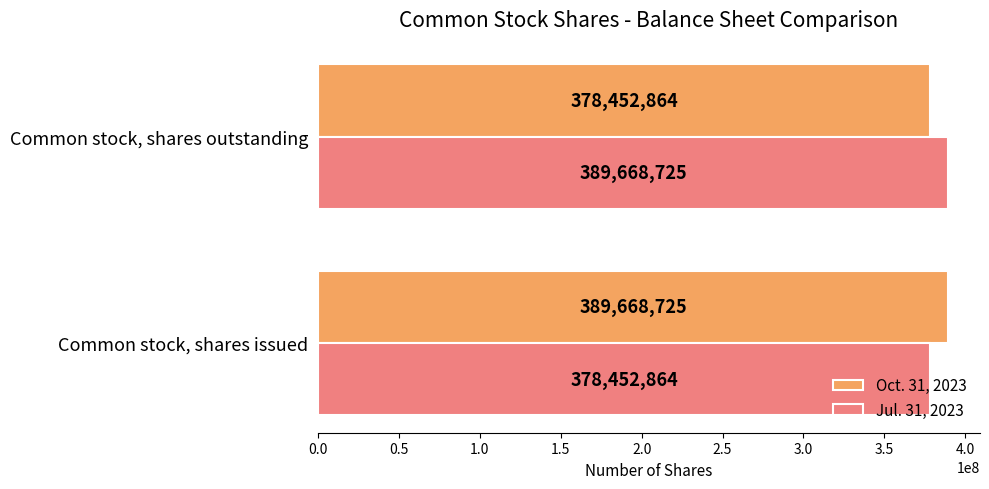

At which label does Jul. 31, 2023 reach its minimum?

Common stock, shares issued